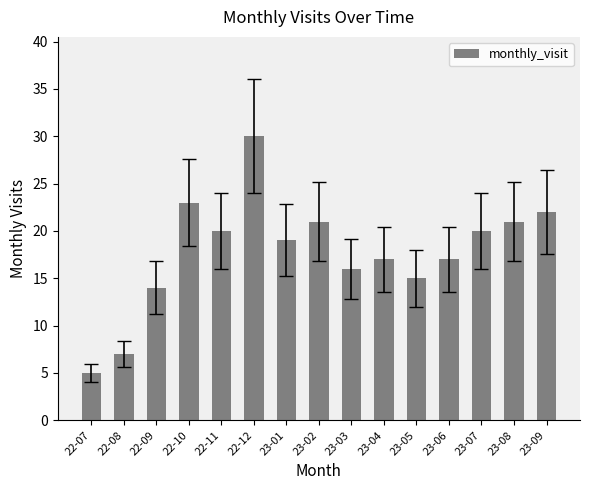

What is the smallest value displayed?

5